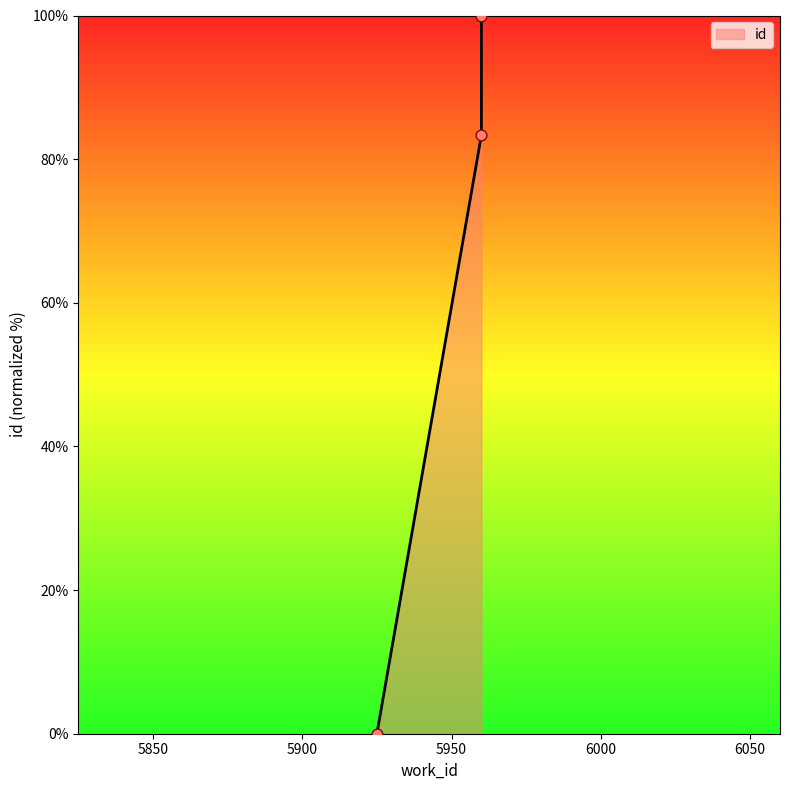

What is the change in value from 5925 to 5960?

+83.3